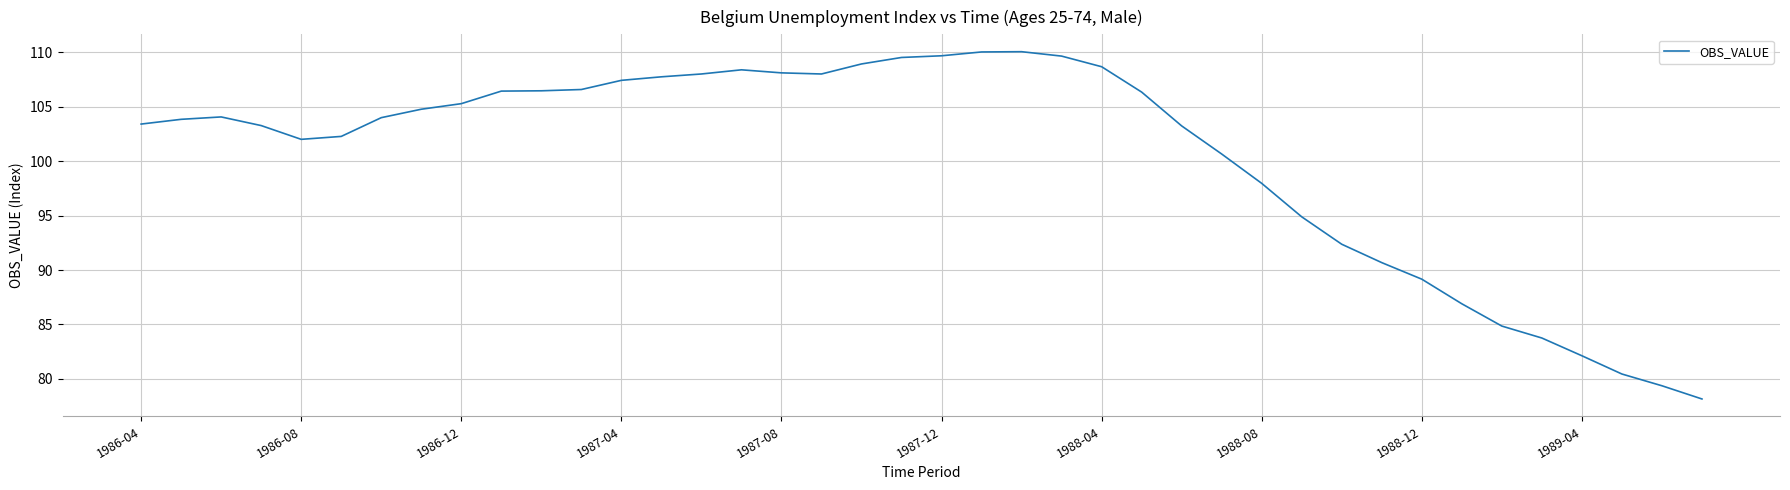

Is this an area chart (filled region under the line)?

No